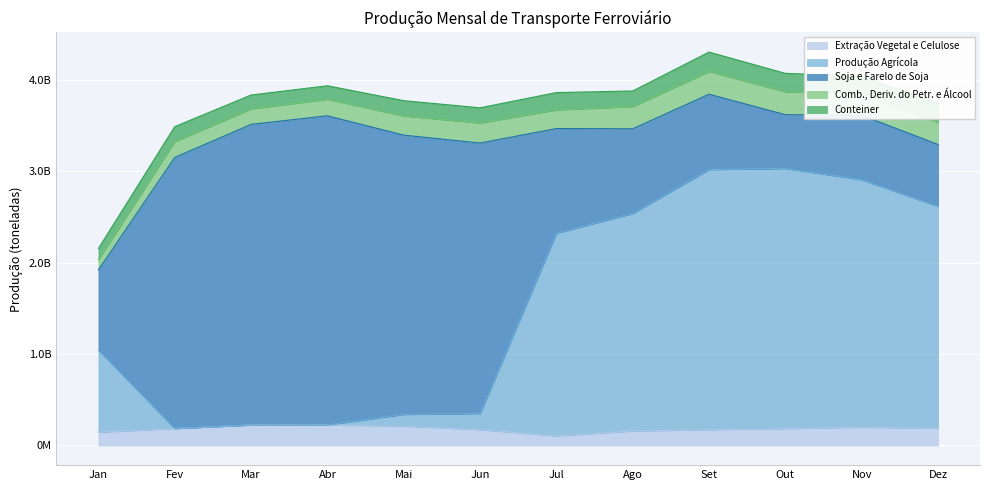

What is the difference between the Conteiner values at Fev and Set?

49362800